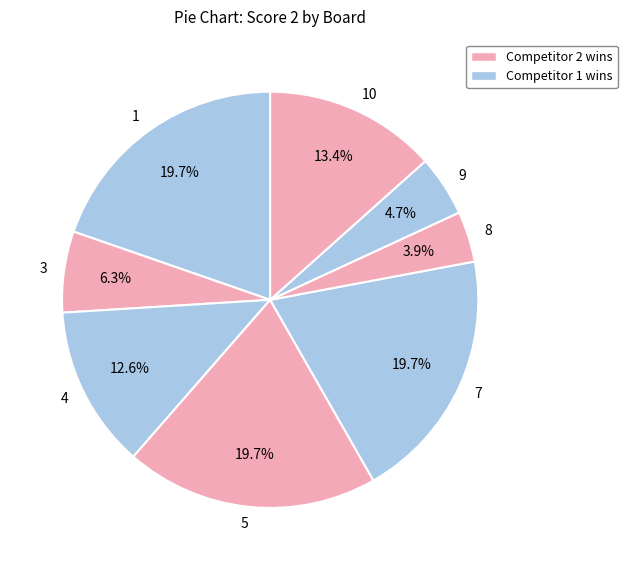

To the nearest percent, what is the average slice percentage?

12%